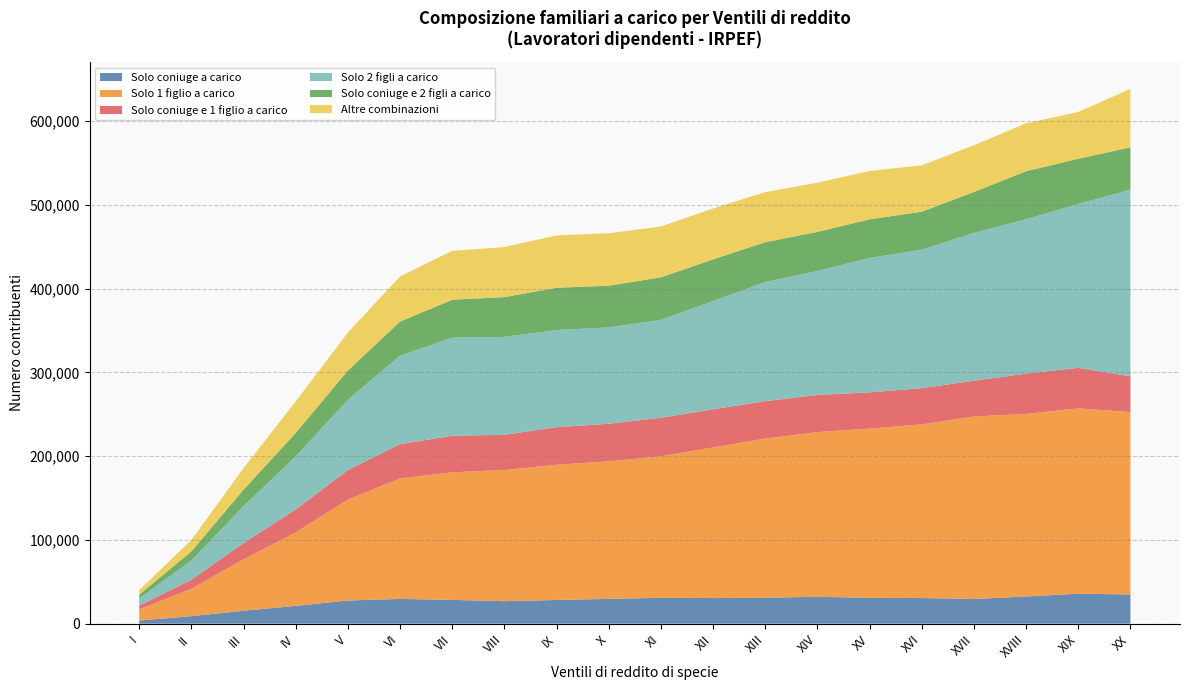

Reading left to right, list all the values displayed in this chart.

Solo coniuge a carico: I=3795	II=8946	III=15472	IV=21265	V=27665	VI=29562	VII=28407	VIII=26856	IX=28297	X=29580	XI=30910	XII=30568	XIII=30986	XIV=32147	XV=30842	XVI=30615	XVII=29489	XVIII=32461	XIX=35803	XX=34897
Solo 1 figlio a carico: I=13246	II=32760	III=61375	IV=87756	V=120540	VI=143957	VII=152370	VIII=156643	IX=161469	X=164224	XI=169056	XII=179892	XIII=190113	XIV=196644	XV=202106	XVI=207395	XVII=217903	XVIII=218082	XIX=221315	XX=217832
Solo coniuge e 1 figlio a carico: I=4422	II=10772	III=19415	IV=27392	V=35223	VI=40881	VII=43656	VIII=42101	IX=44879	X=44988	XI=45921	XII=45575	XIII=44586	XIV=44405	XV=43312	XVI=43243	XVII=42761	XVIII=48094	XIX=48470	XX=42631
Solo 2 figli a carico: I=8788	II=22850	III=44143	IV=63344	V=83968	VI=105747	VII=117159	VIII=116904	IX=116054	X=114979	XI=116913	XII=129251	XIII=142353	XIV=148033	XV=160480	XVI=165410	XVII=176522	XVIII=184352	XIX=195716	XX=222902
Solo coniuge e 2 figli a carico: I=4342	II=11034	III=19649	IV=28052	V=34954	VI=40689	VII=45255	VIII=47505	IX=50499	X=49879	XI=50820	XII=49793	XIII=47589	XIV=46622	XV=46177	XVI=45316	XVII=48891	XVIII=57350	XIX=53908	XX=50666
Altre combinazioni: I=5464	II=13612	III=25787	IV=37648	V=45427	VI=53897	VII=58418	VIII=59767	IX=62517	X=62611	XI=60763	XII=60800	XIII=59754	XIV=58780	XV=57759	XVI=55433	XVII=55818	XVIII=57265	XIX=55916	XX=69812